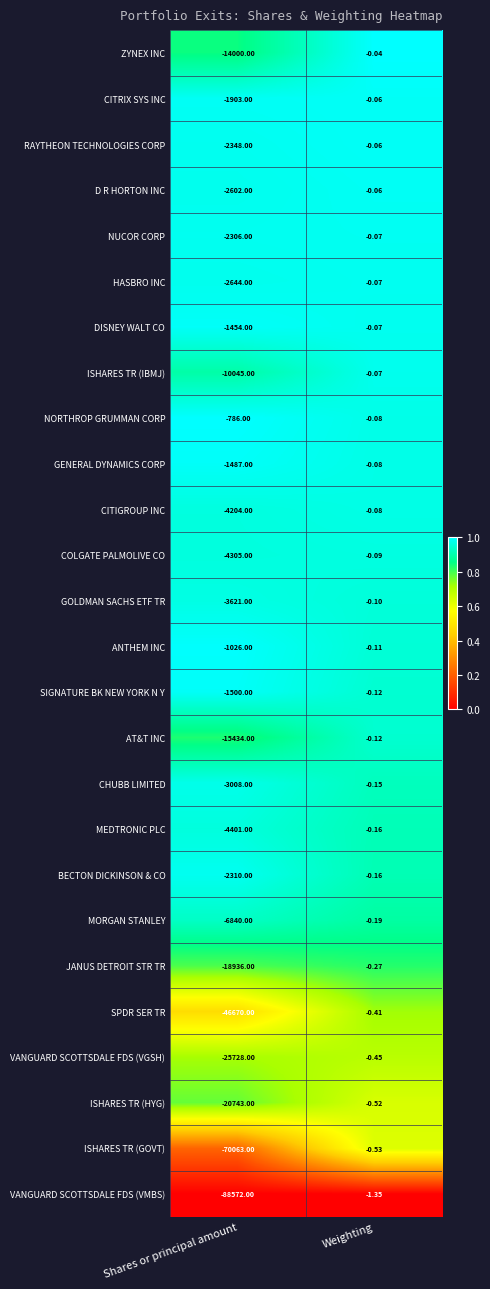

Where is CHUBB LIMITED nearest to the value -1504?

Weighting